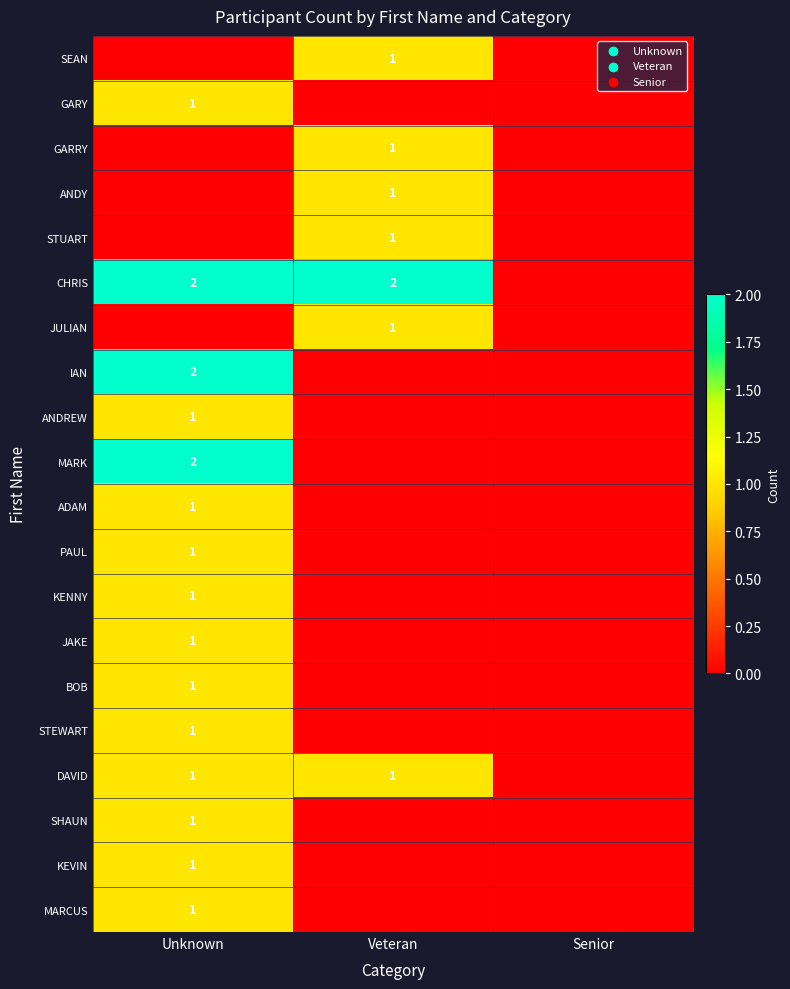

At how many categories does at least one series exceed 1?

2